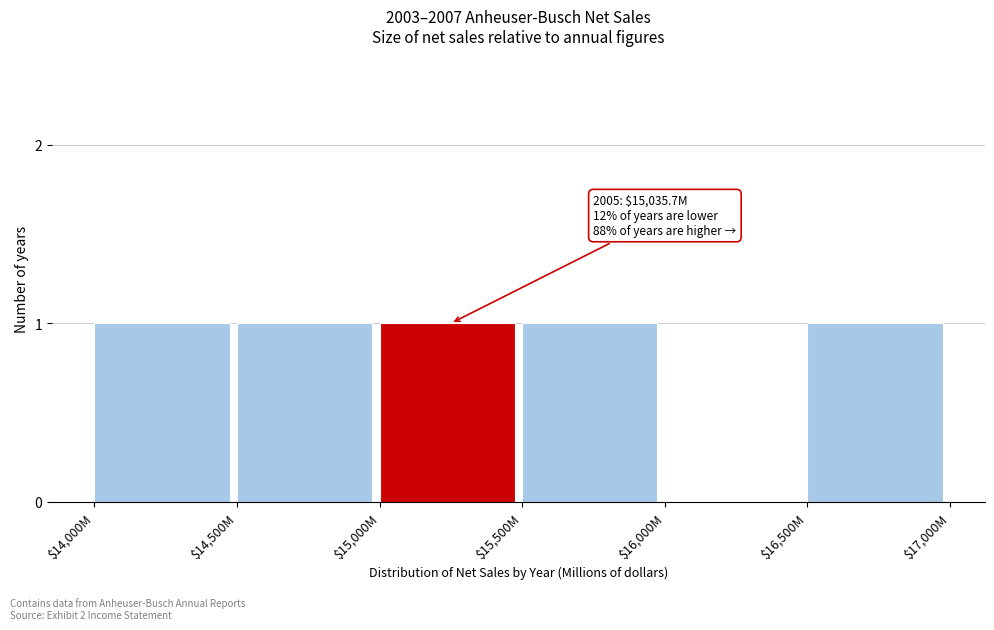

What is the sum of all values?

5